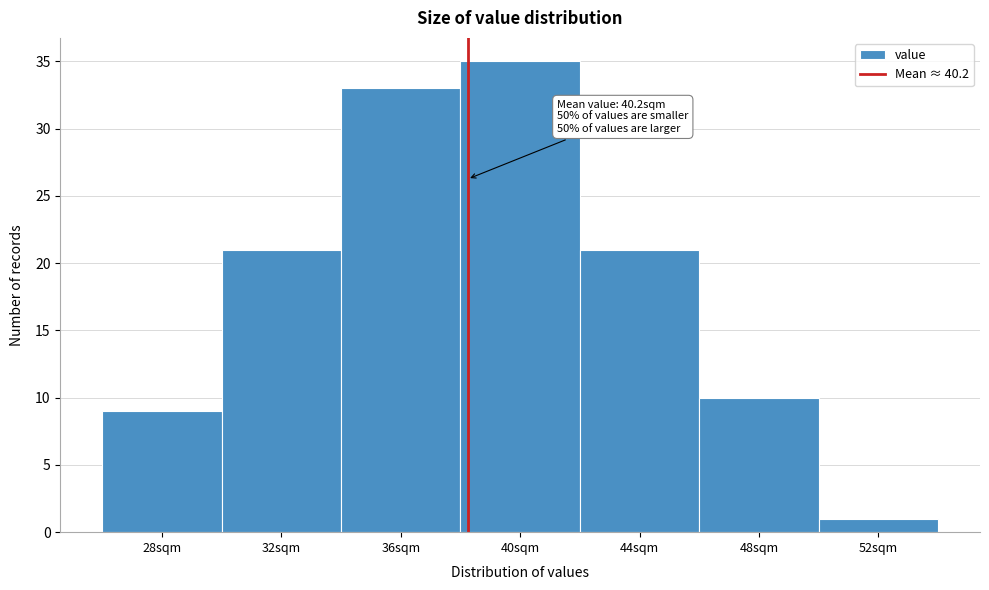

Reading left to right, list all the values displayed in this chart.

28sqm=9	32sqm=21	36sqm=33	40sqm=35	44sqm=21	48sqm=10	52sqm=1